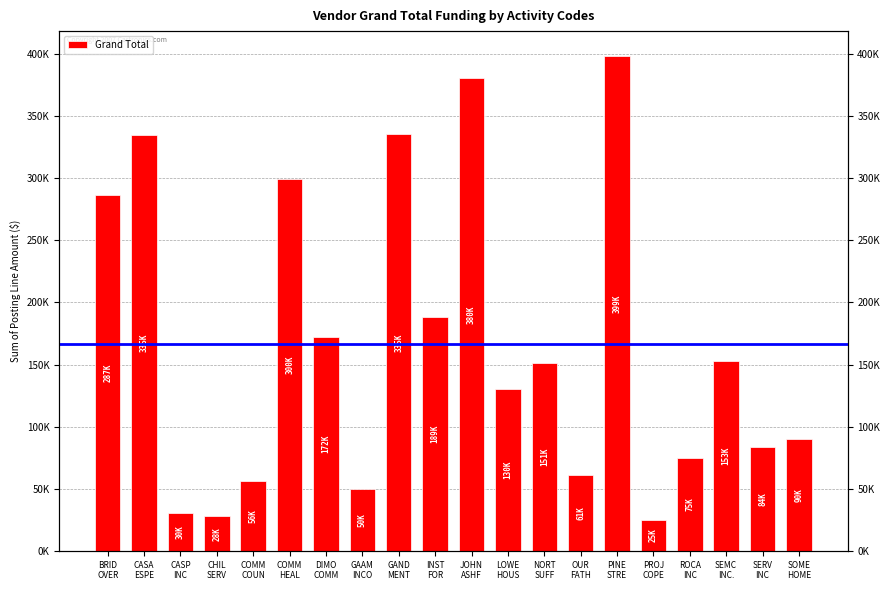

Is it true that the value at CASA
ESPE is 139642.0?

False